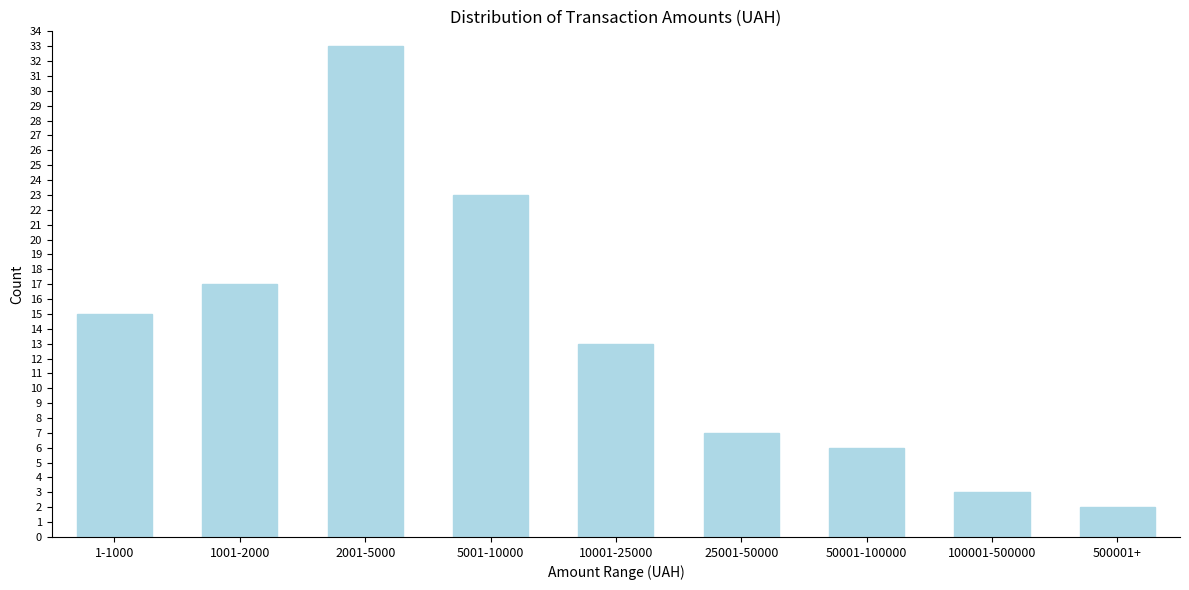

Reading right to left, transcribe all the data shown in this chart.

2	3	6	7	13	23	33	17	15